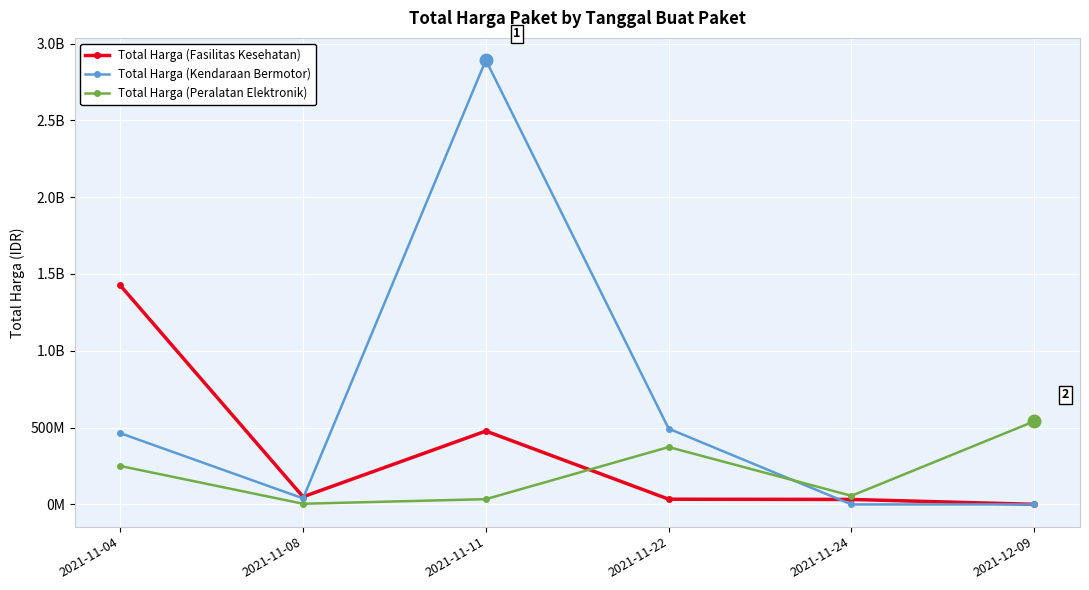

What is the average value of the Total Harga (Fasilitas Kesehatan) series?

336702836